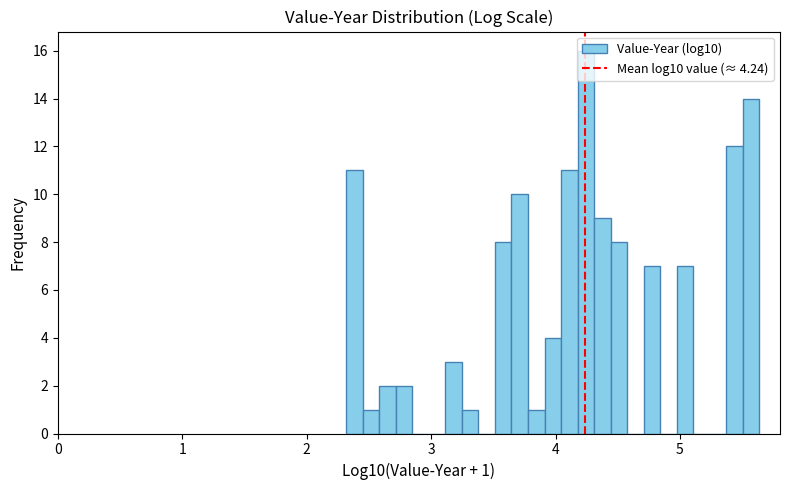

Read against the x-axis, roughly where is the centre of the tallest bar?

4.2